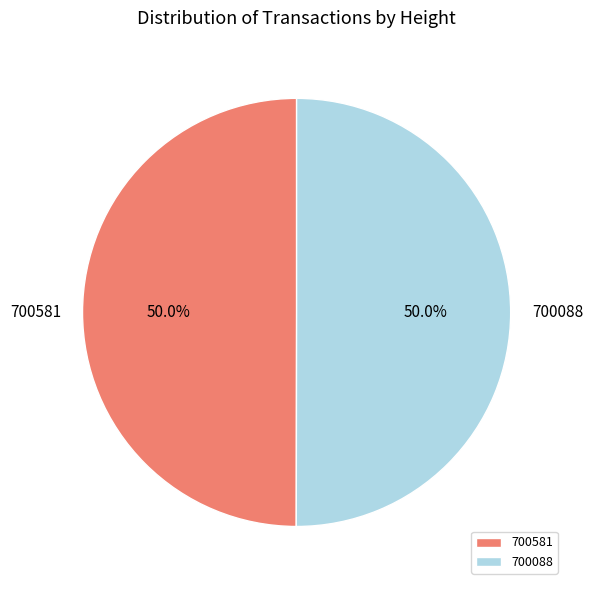

To the nearest percent, what percentage of the pie is 700088?

50%